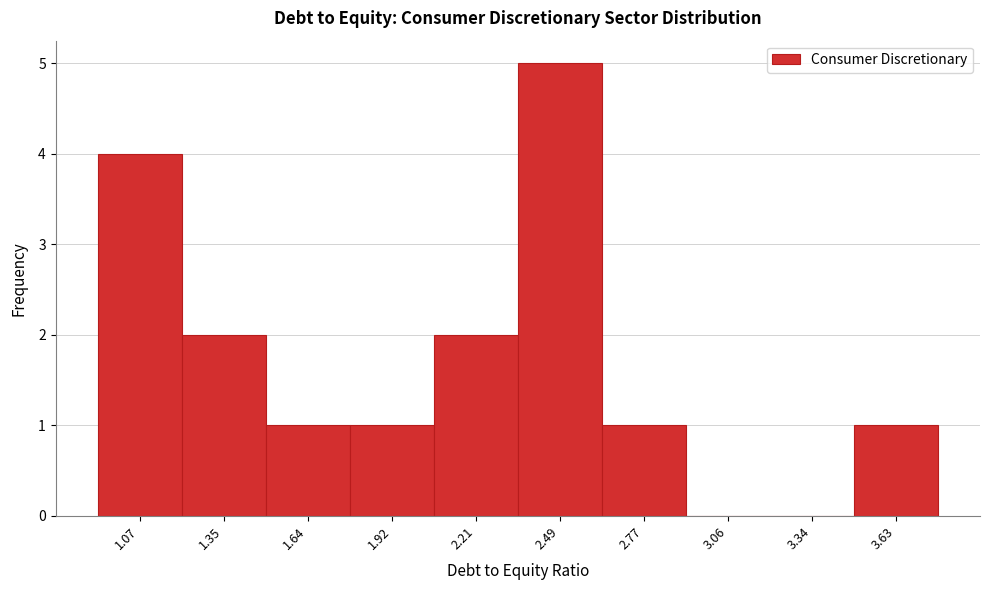

Reading left to right, list all the values displayed in this chart.

1.07=4	1.35=2	1.64=1	1.92=1	2.21=2	2.49=5	2.77=1	3.06=0	3.34=0	3.63=1